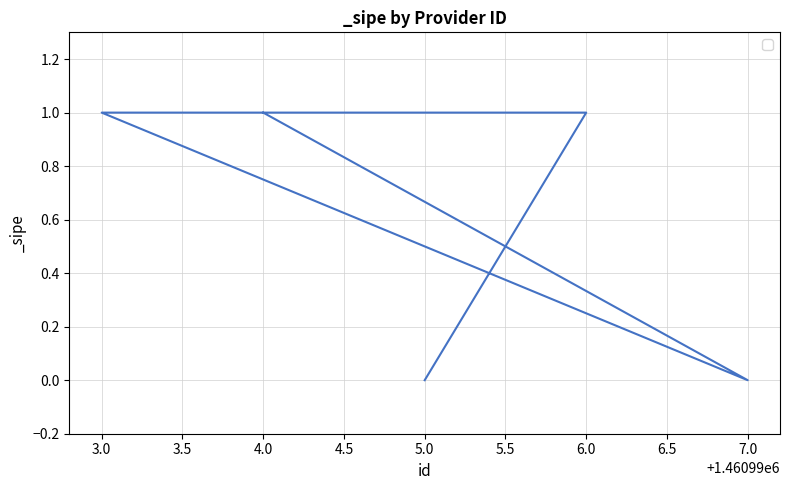

Is it true that the value at 6.0 is 0?

False